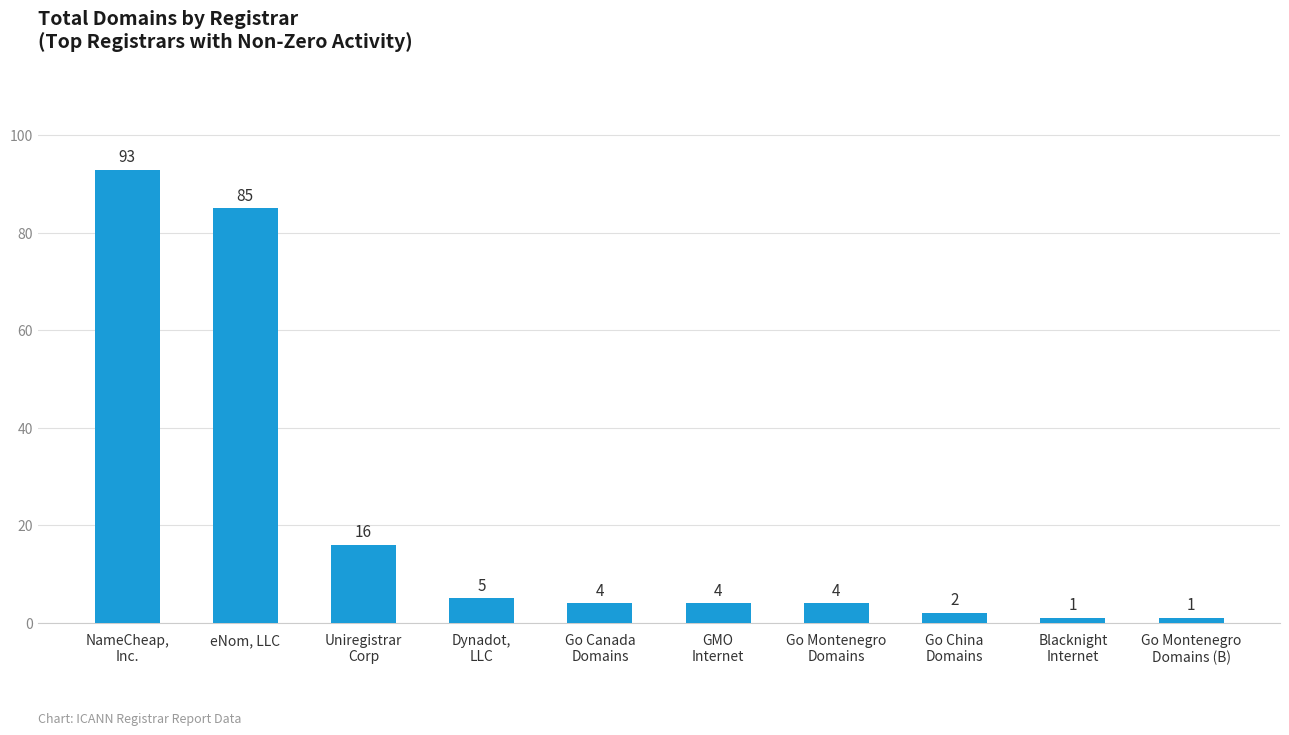

What is the sum of all values?

215